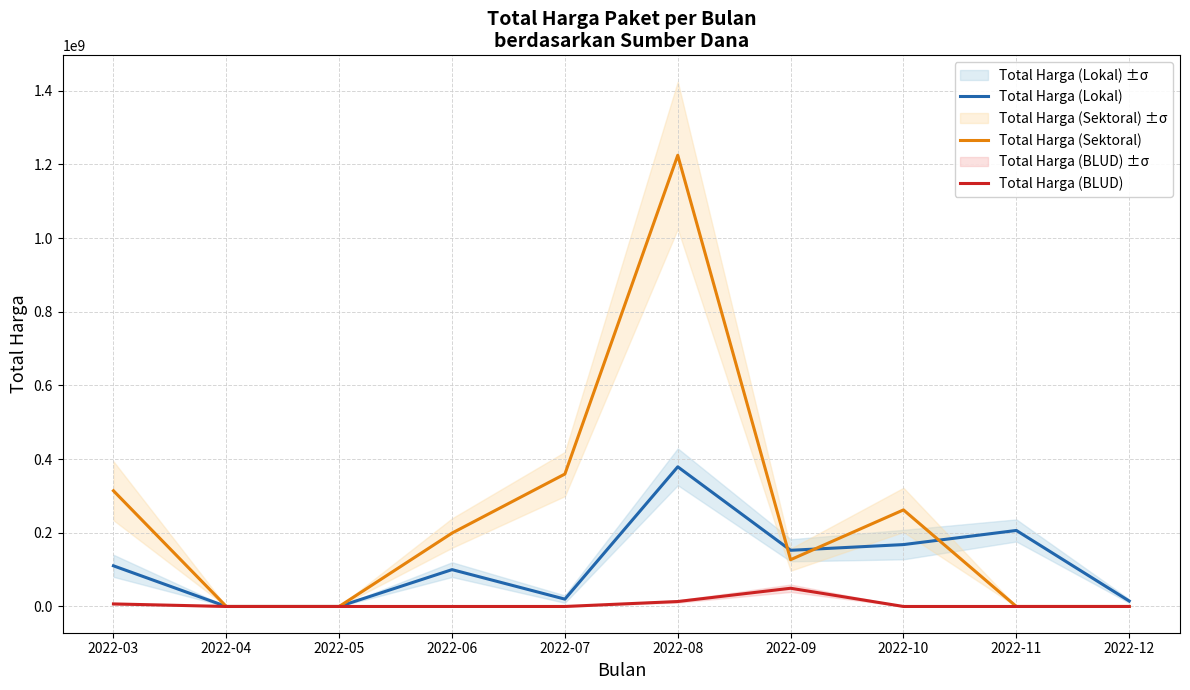

What is the spread (max minus min) of values at 2022-08?

1211240000